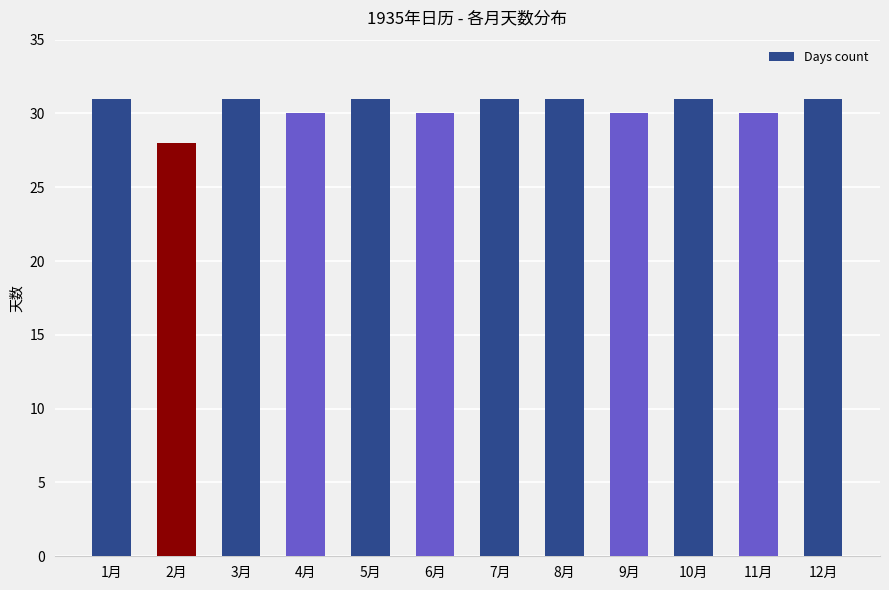

What is the difference between the second highest and minimum values?

3